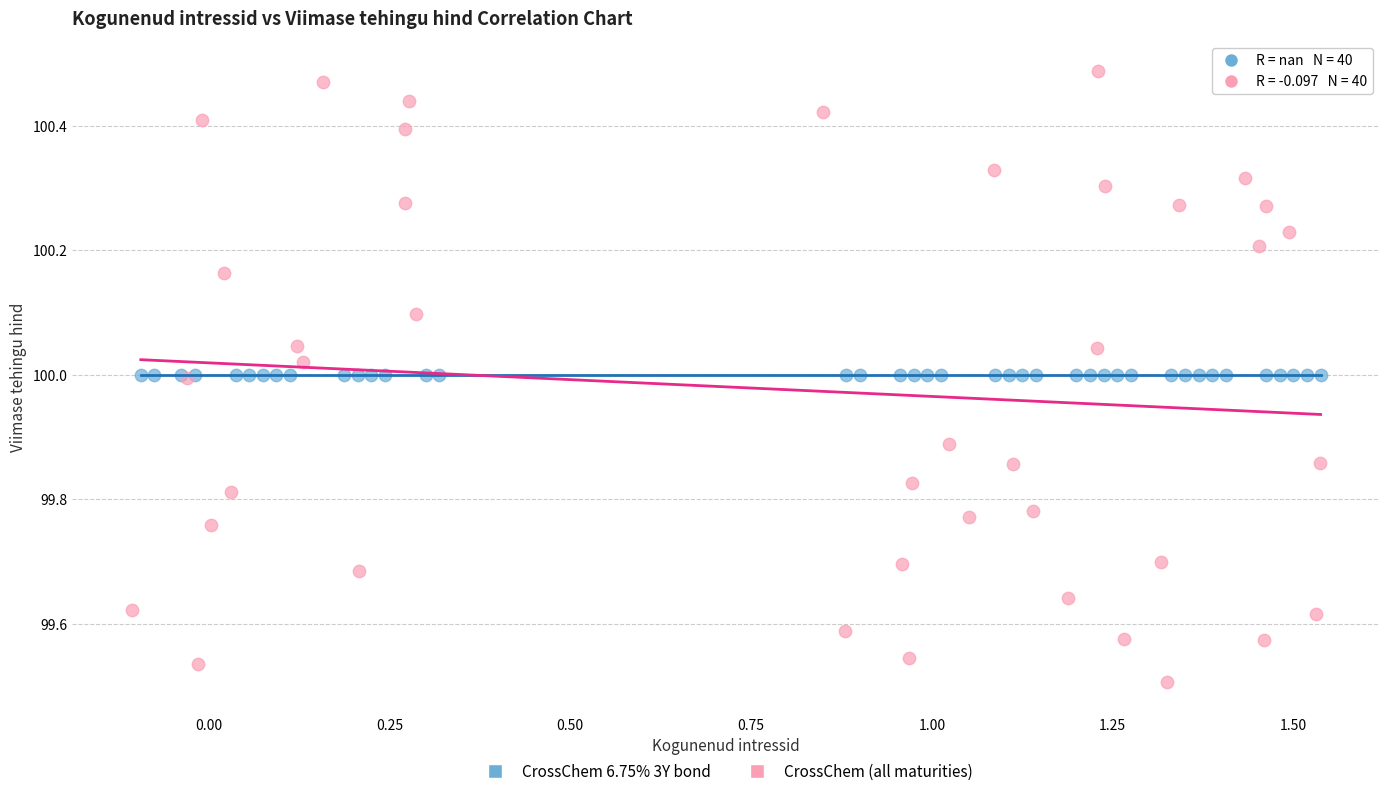

Which series reaches the maximum Y coordinate?

CrossChem (all maturities)